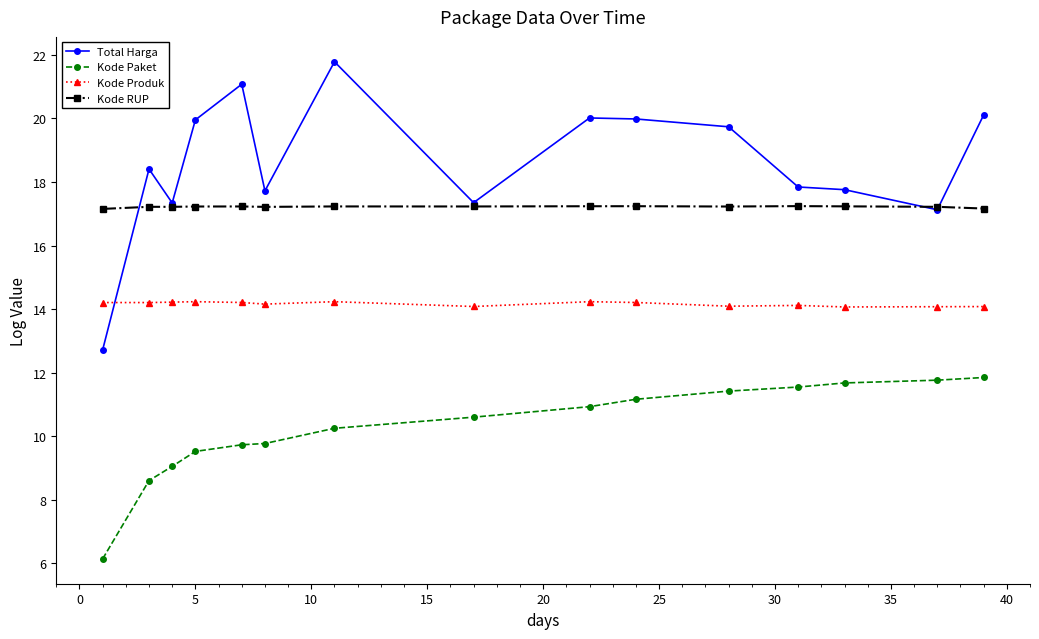

What is the value of the Kode Produk point at the 10th from the left?

14.2